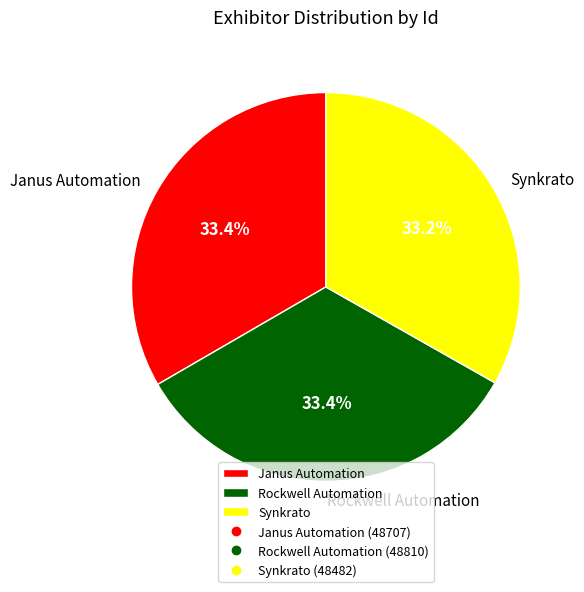

What percentage is NOT represented by Synkrato?

66.8%